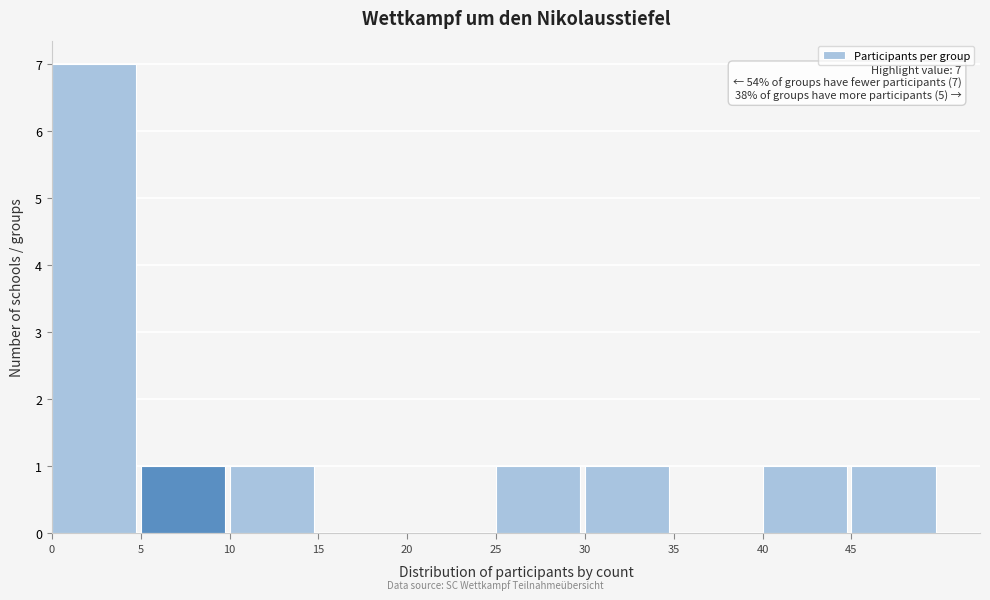

Which range on the x-axis has the tallest bar?

0 to 5